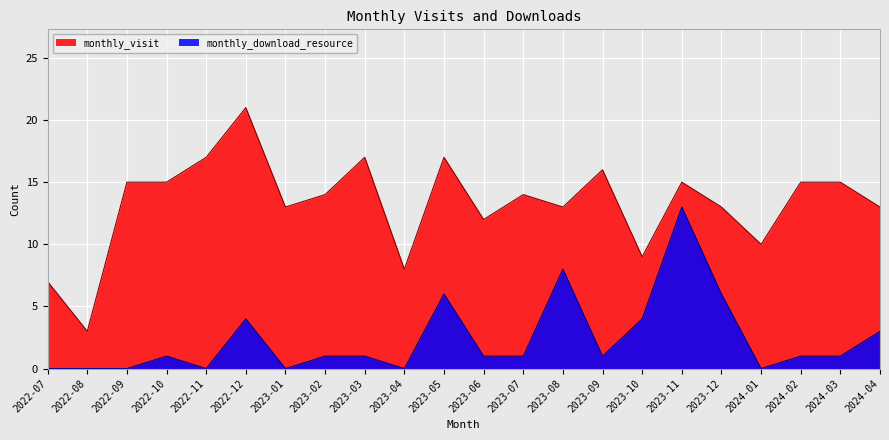

True or false: monthly_download_resource and monthly_visit intersect in this chart.

False